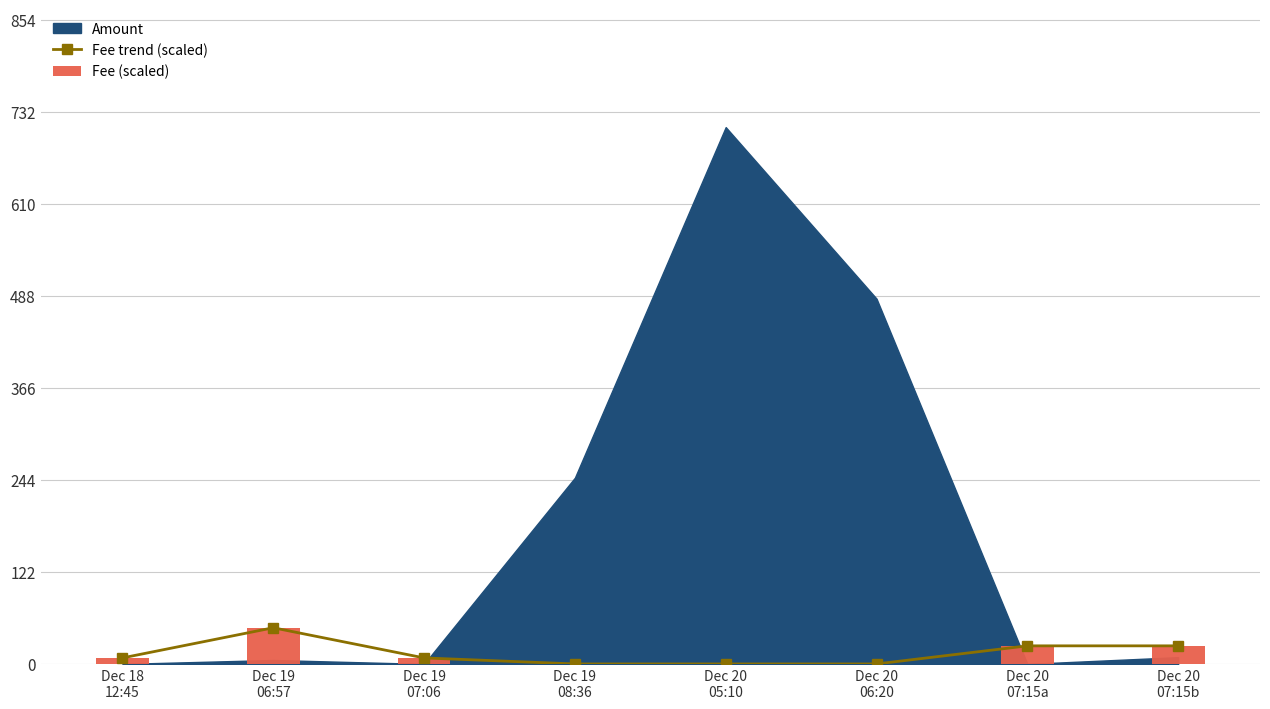

At which category is the sum across all series the highest?

Dec 19
06:57